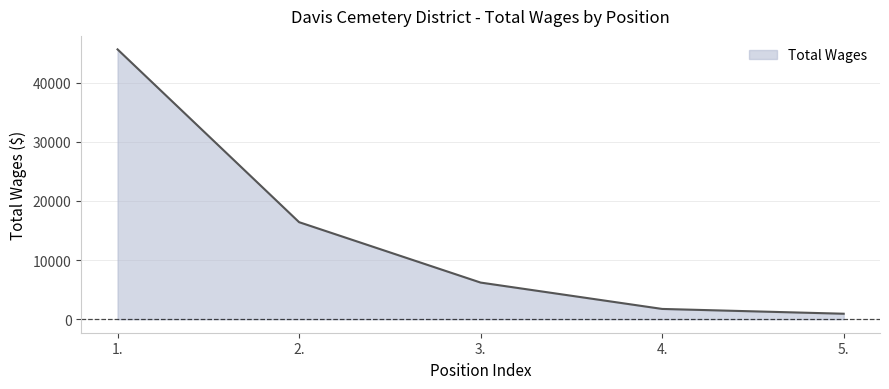

Reading left to right, transcribe all the data shown in this chart.

1.=45608	2.=16405	3.=6195	4.=1740	5.=930